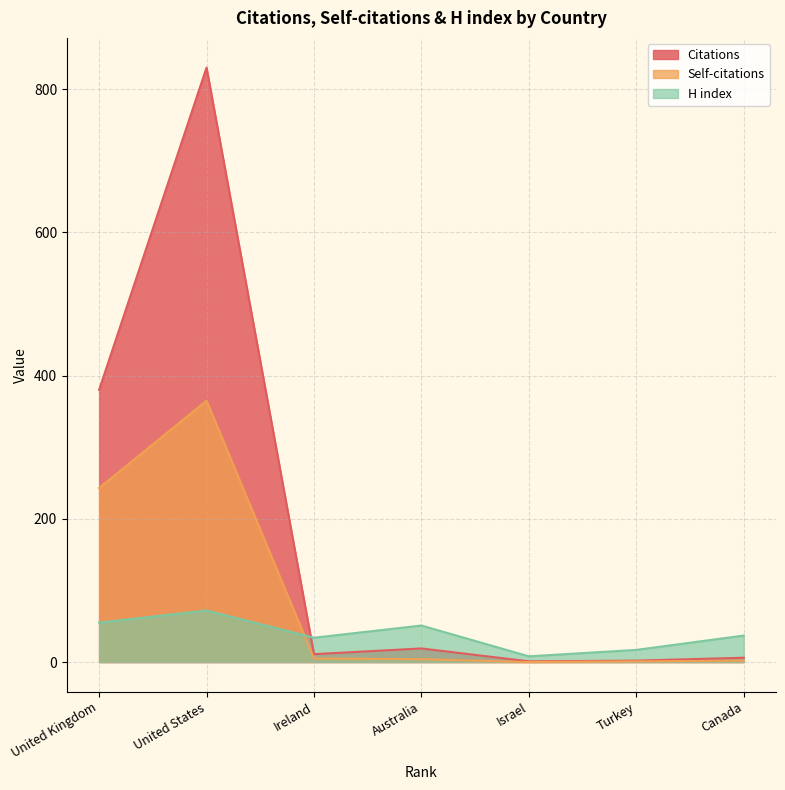

In Citations, how many points are lower than both neighbors (excluding endpoints)?

2